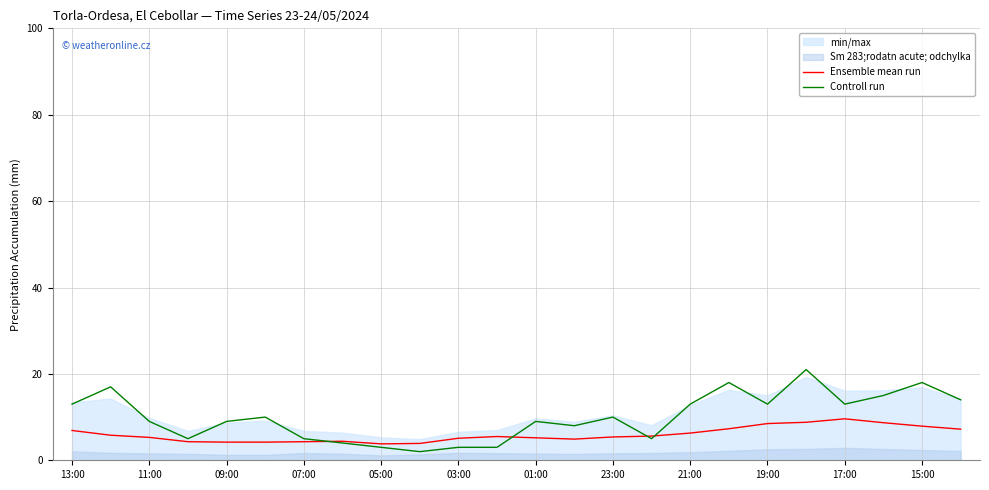

Read the Ensemble mean run value at 23:00.

5.4